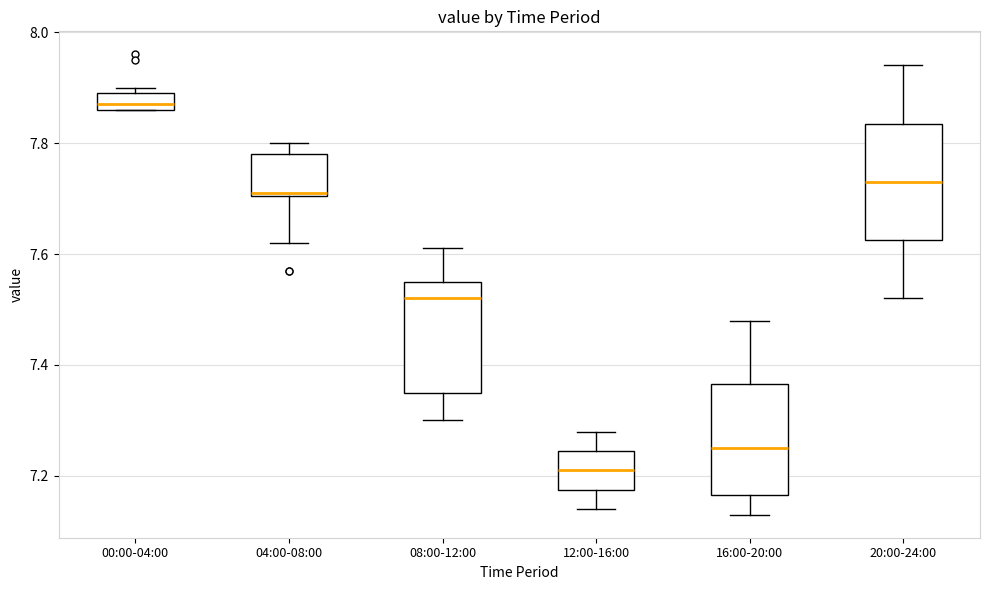

Reading left to right, transcribe this box plot: for each box, give where its median line is, the range the box spans, and where its two whiskers end, as read against the y-axis. The values are not printed on the chart, so give them approximately, as read against the axis.

00:00-04:00: median 7.88, box 7.86 to 7.90, whiskers 7.86 to 7.90 (just above the box's upper edge)
04:00-08:00: median 7.72, box 7.70 to 7.78, whiskers 7.62 to 7.80
08:00-12:00: median 7.52, box 7.36 to 7.56, whiskers 7.30 to 7.62
12:00-16:00: median 7.22, box 7.18 to 7.24, whiskers 7.14 to 7.28
16:00-20:00: median 7.26, box 7.16 to 7.36, whiskers 7.14 to 7.48
20:00-24:00: median 7.74, box 7.62 to 7.84, whiskers 7.52 to 7.94